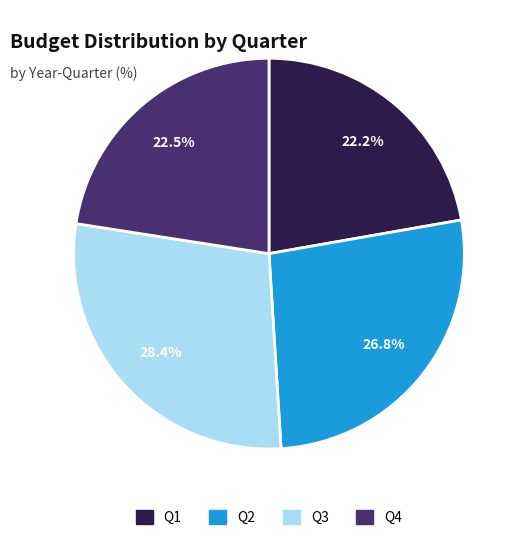

How many segments does this pie chart have?

4